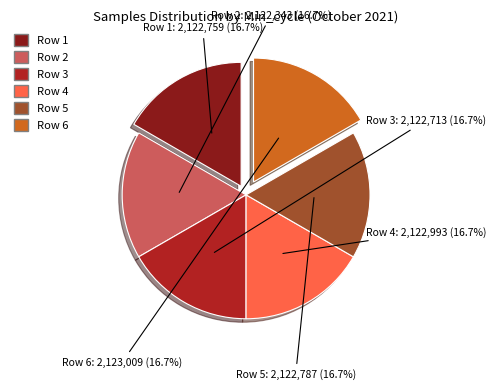

Is there a majority slice in this chart?

No